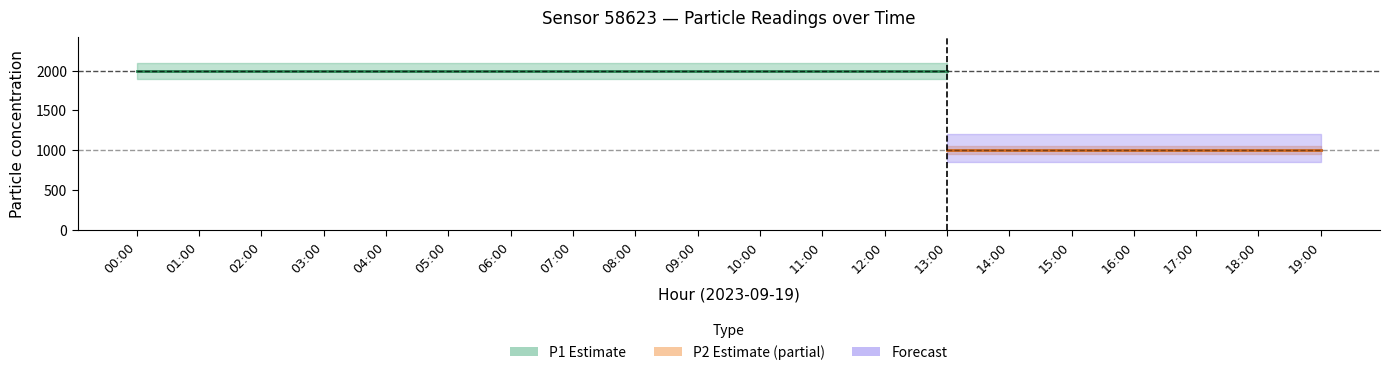

True or false: P2_lower has more than 1 interior local peaks.

False